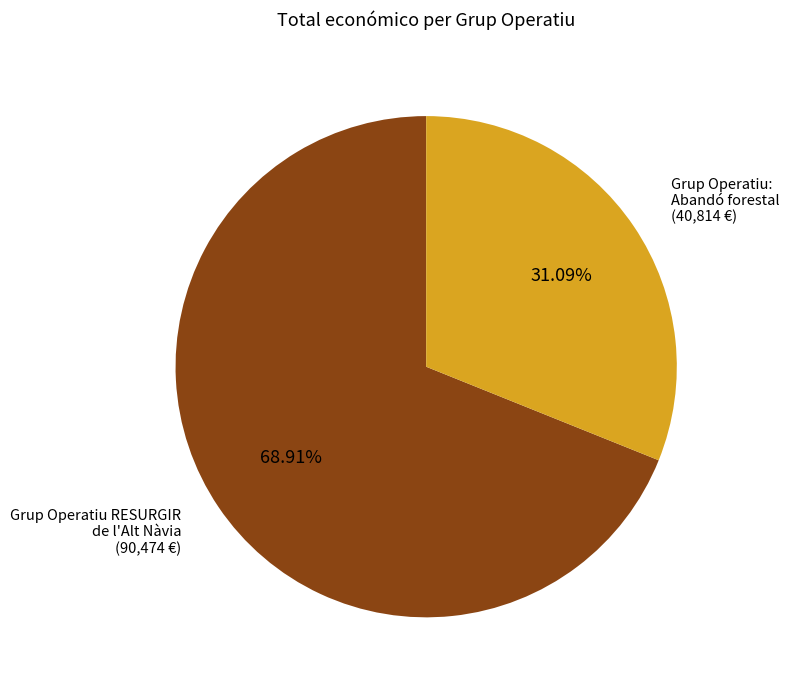

Which has a higher value, Grup Operatiu RESURGIR de l'Alt Nàvia or Grup Operatiu: Abandó forestal?

Grup Operatiu RESURGIR de l'Alt Nàvia